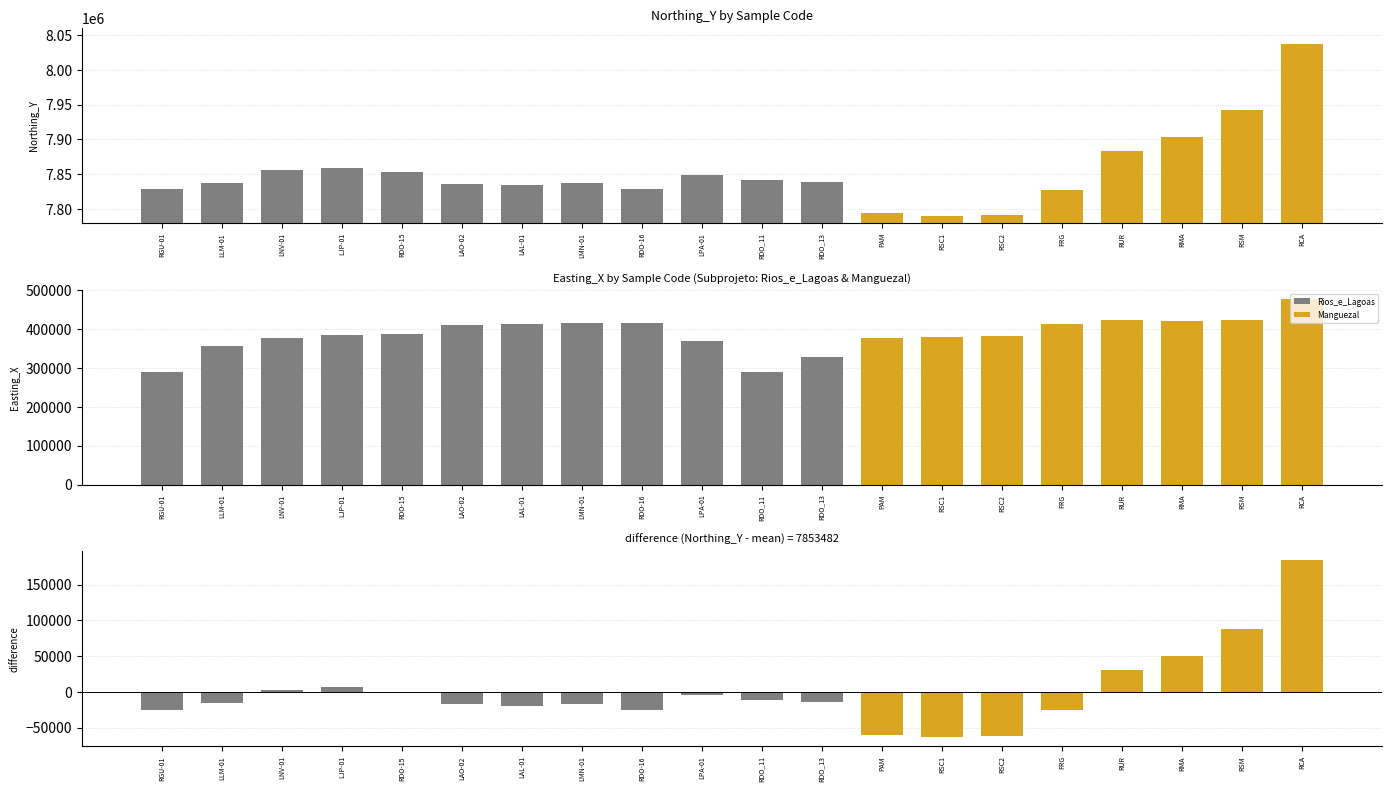

Reading left to right, list all the values displayed in this chart.

Northing_Y: 7828746.2	7837447.0	7855827.0	7859664.1	7853250.0	7835831.7	7834176.3	7837161.1	7828234.1	7849031.1	7841937.1	7839121.9	7793773.7	7789712.9	7791054.8	7827888.3	7883642.7	7904064.2	7941617.3	8037464.5
Easting_X: 288351.1	355688.8	377287.6	385766.9	387144.7	411472.6	413154.3	415912.9	414079.9	370317.9	288650.1	328395.1	375807.8	380046.7	380875.0	413724.7	423977.2	421175.8	421850.1	476880.4